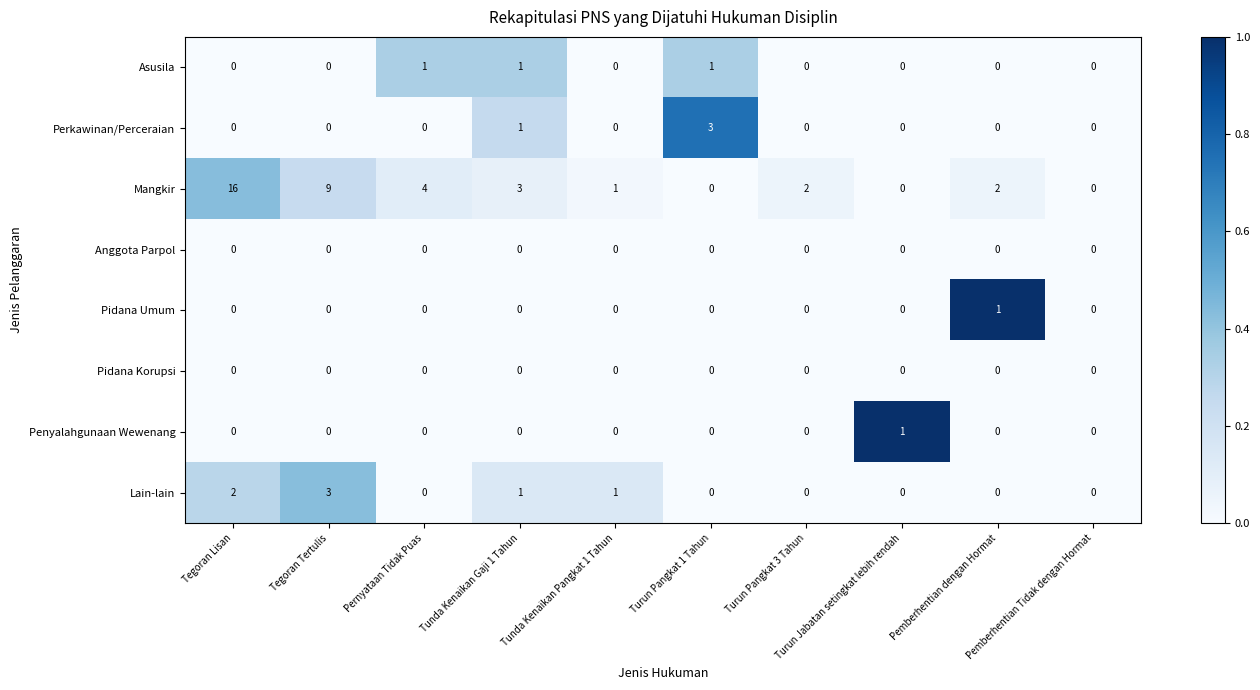

Which series has the largest range (max minus min)?

Mangkir